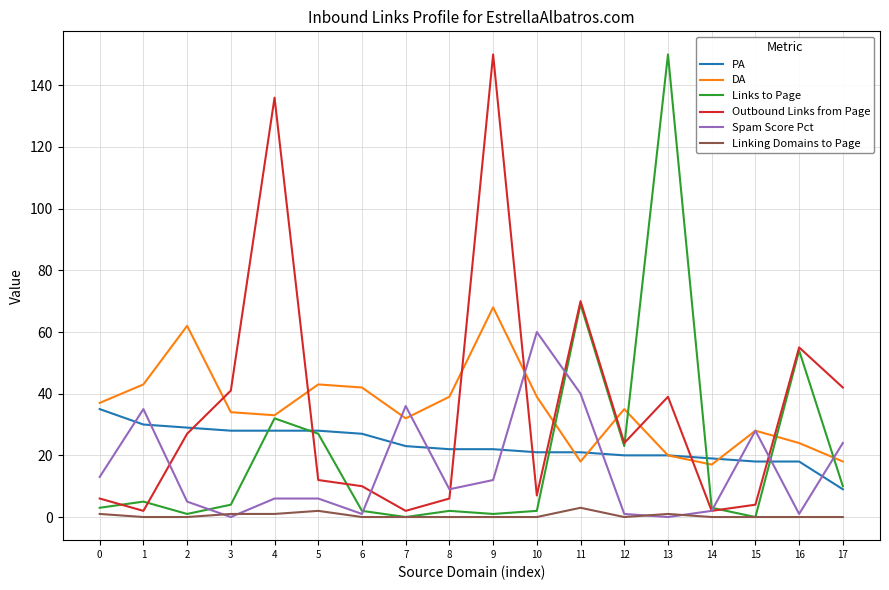

Between which two adjacent categories do Spam Score Pct and Links to Page first intersect?

2 and 3